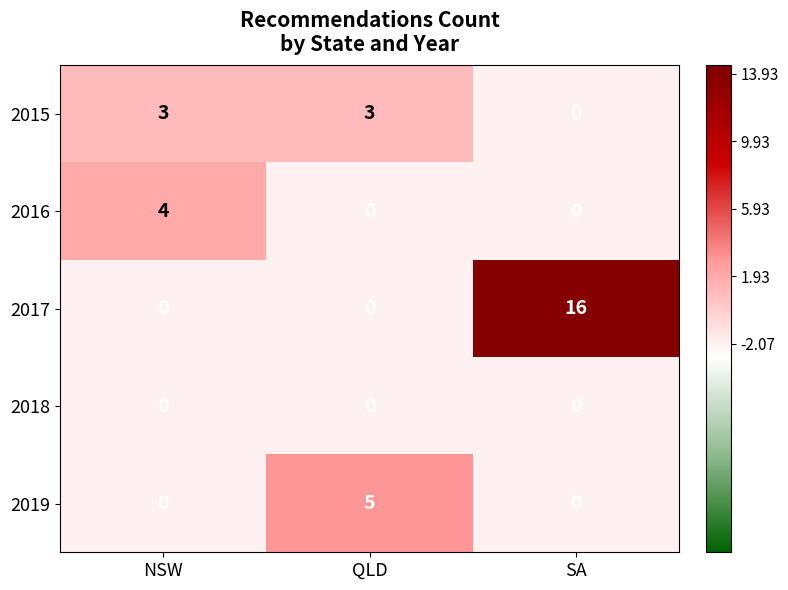

What is the highest value of the 2015 series?

3